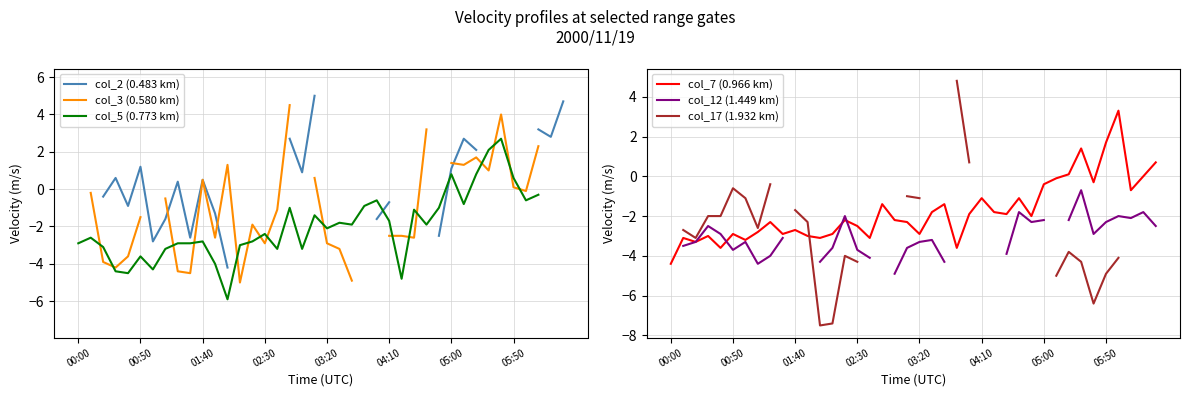

What is the lowest value of the col_7 (0.966 km) series?

-4.4